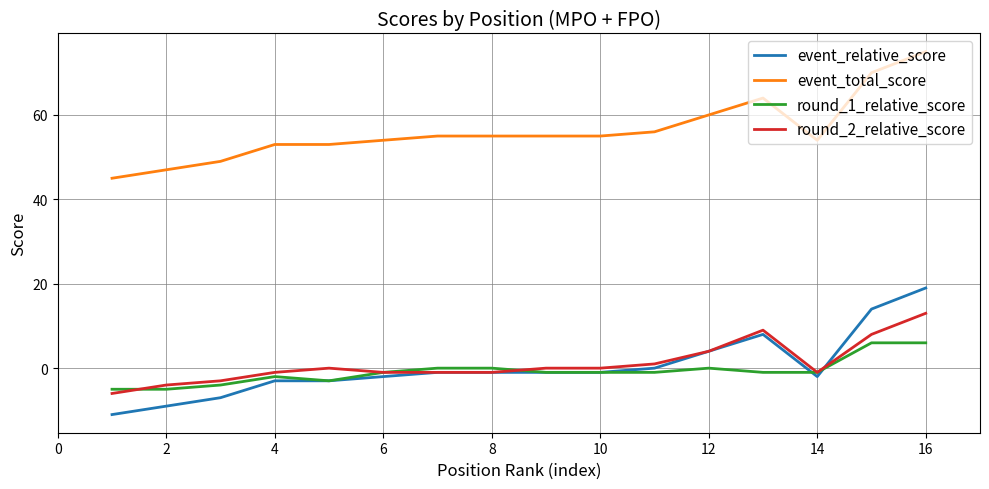

List the series in order of their peak value, lowest first.

round_1_relative_score, round_2_relative_score, event_relative_score, event_total_score